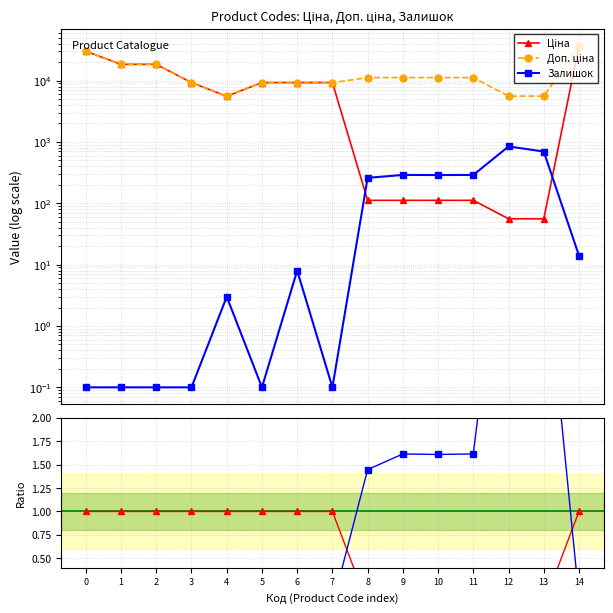

Which category has the highest value across all series?

14